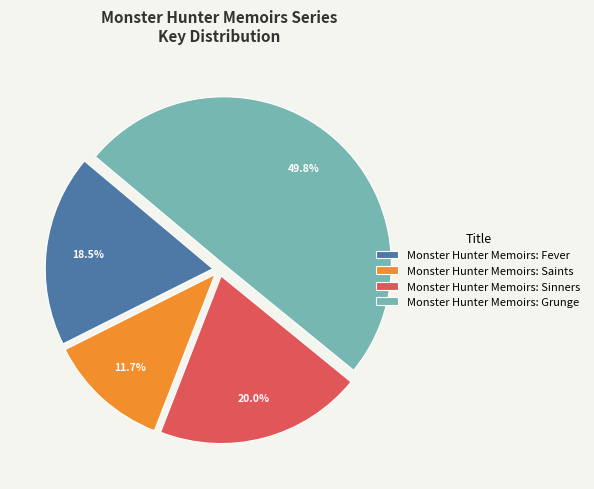

What percentage do Monster Hunter Memoirs: Grunge and Monster Hunter Memoirs: Saints together represent?

61.5%